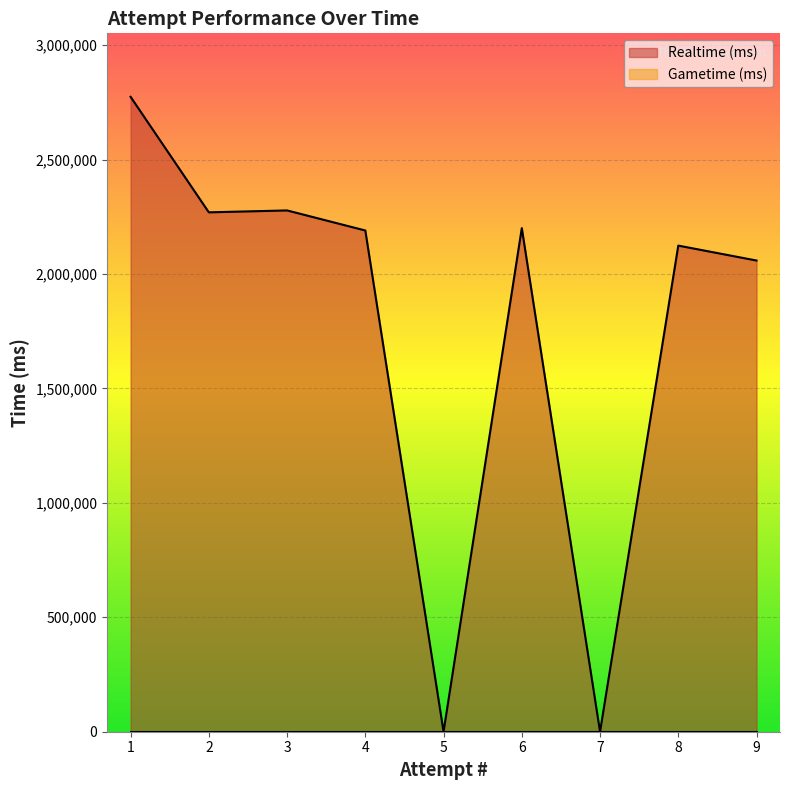

Which series has the largest range (max minus min)?

Realtime (ms)